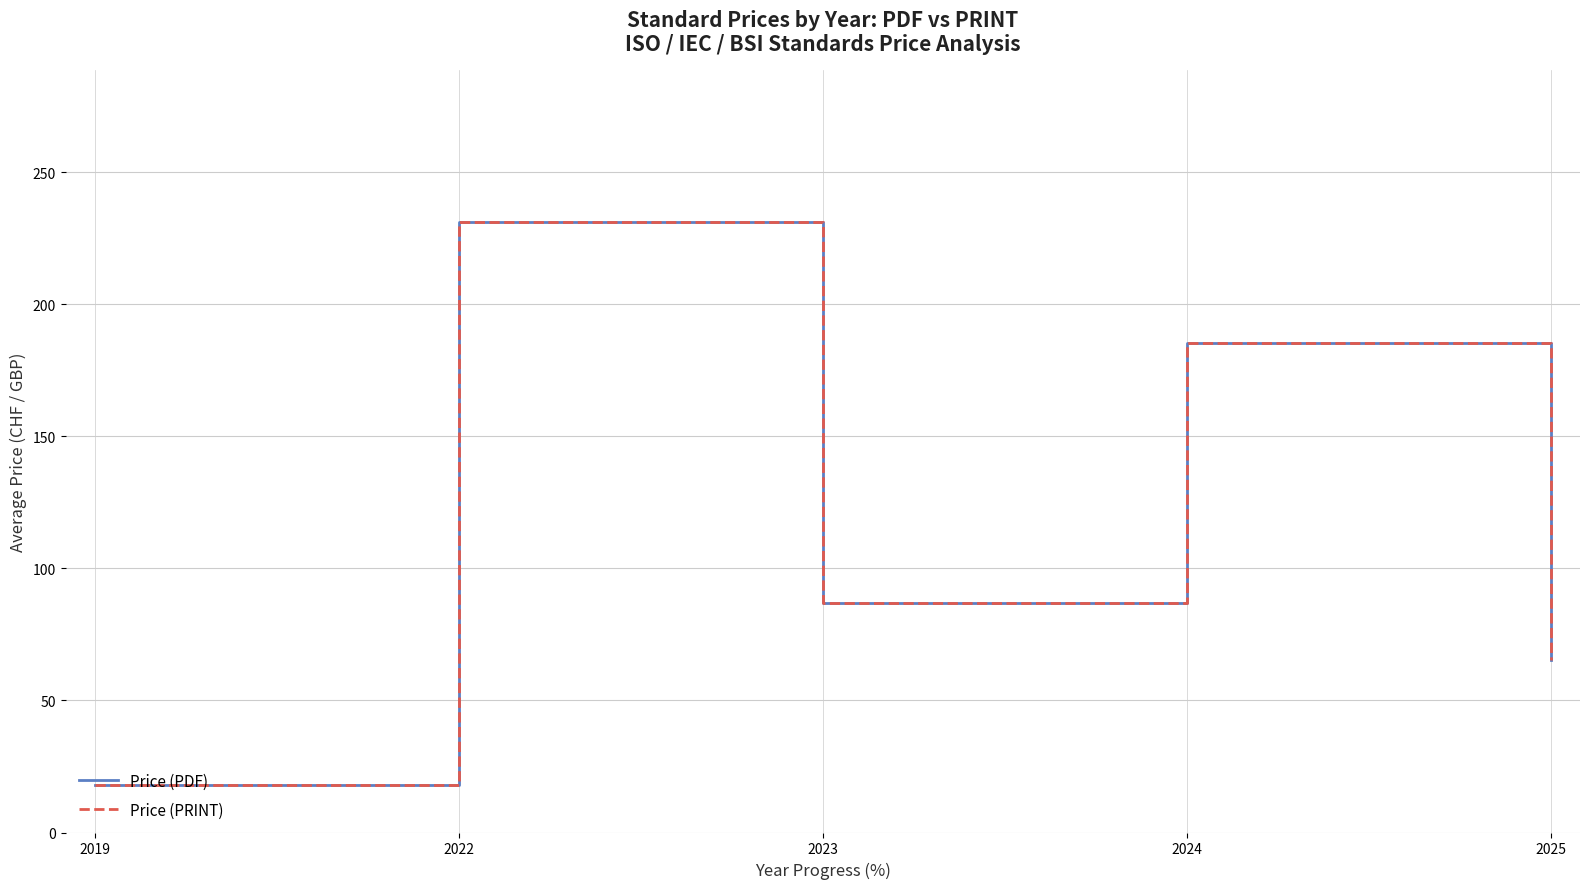

Reading left to right, extract all data points from this chart.

Price (PDF): 2019=18.0	2022=231.0	2023=87.0	2024=185.4	2025=65.5
Price (PRINT): 2019=18.0	2022=231.0	2023=87.0	2024=185.4	2025=65.5